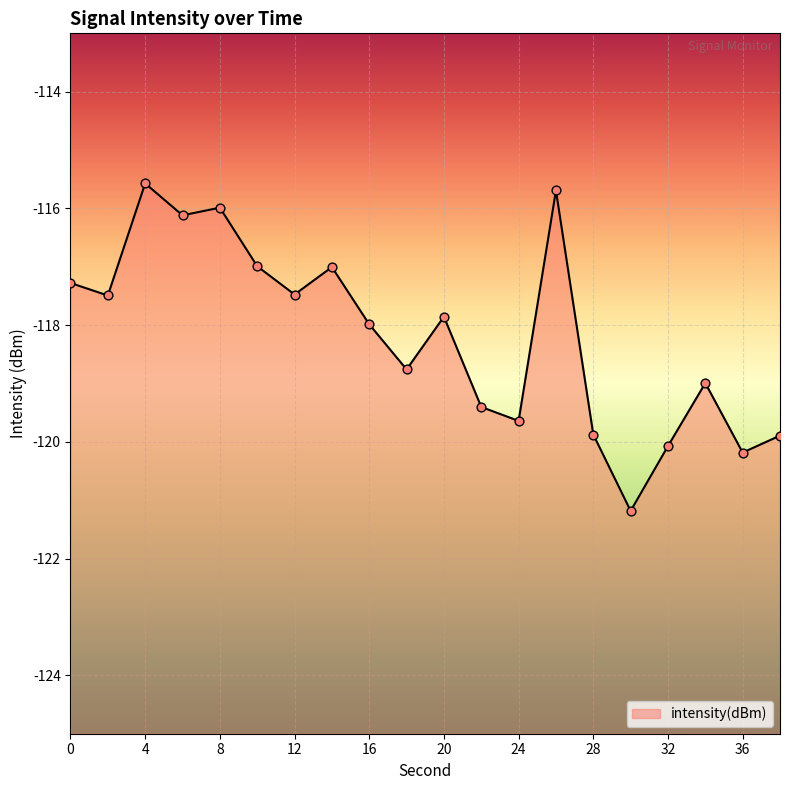

What is the change in value from 8 to 12?

-1.5